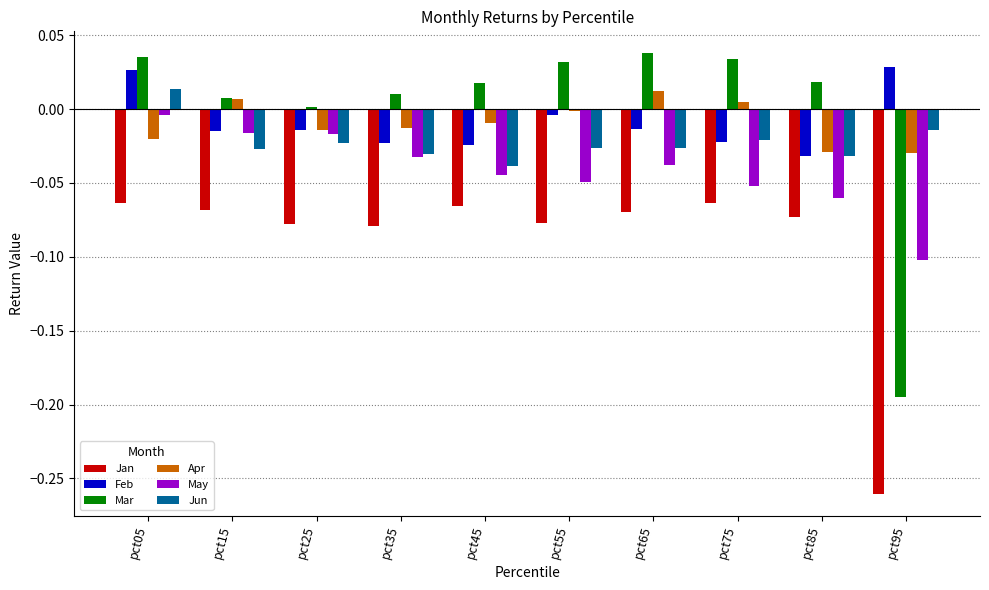

Which series changed the most between pct25 and pct35?

May